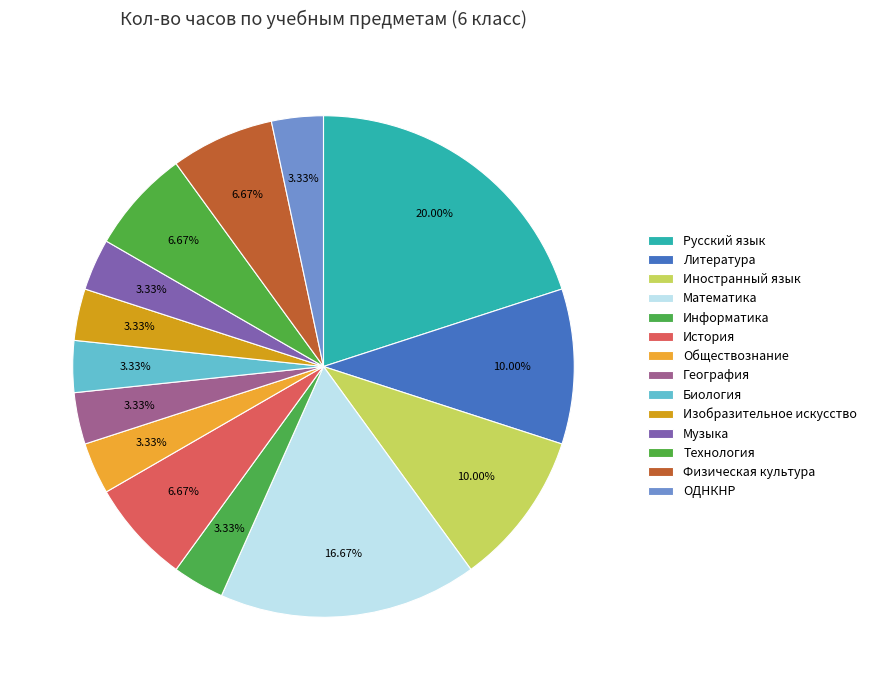

Which category has the biggest portion of the pie?

Русский язык